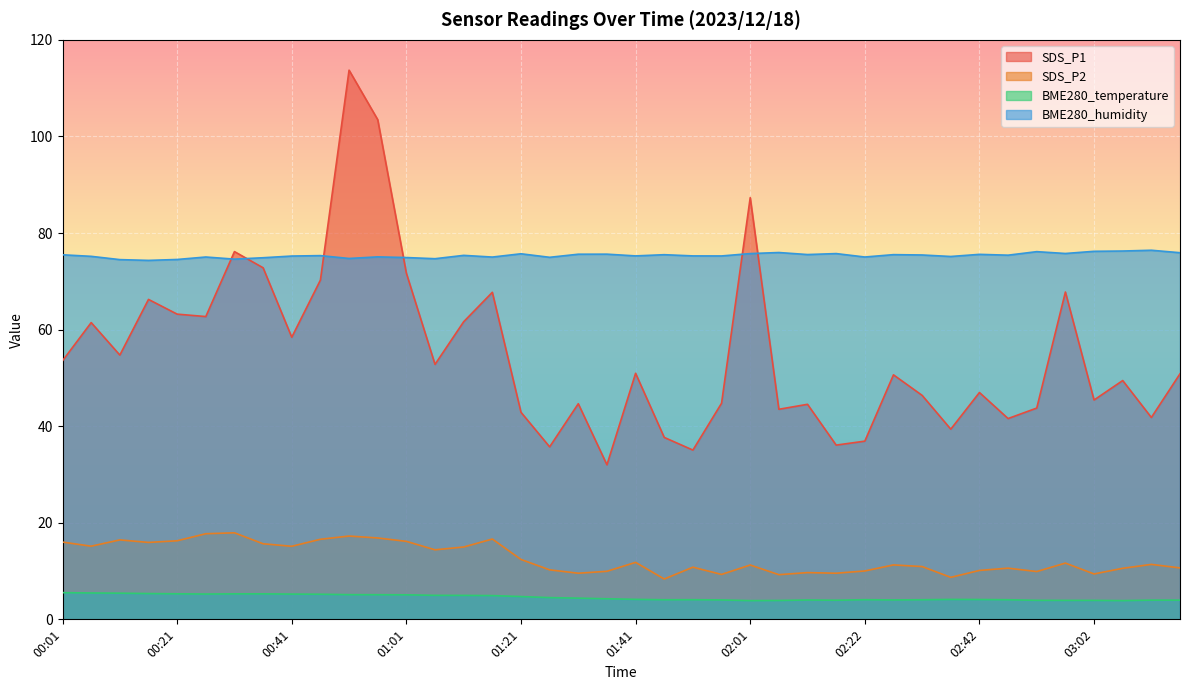

What is the difference between the maximum and minimum values in the BME280_humidity series?

2.1